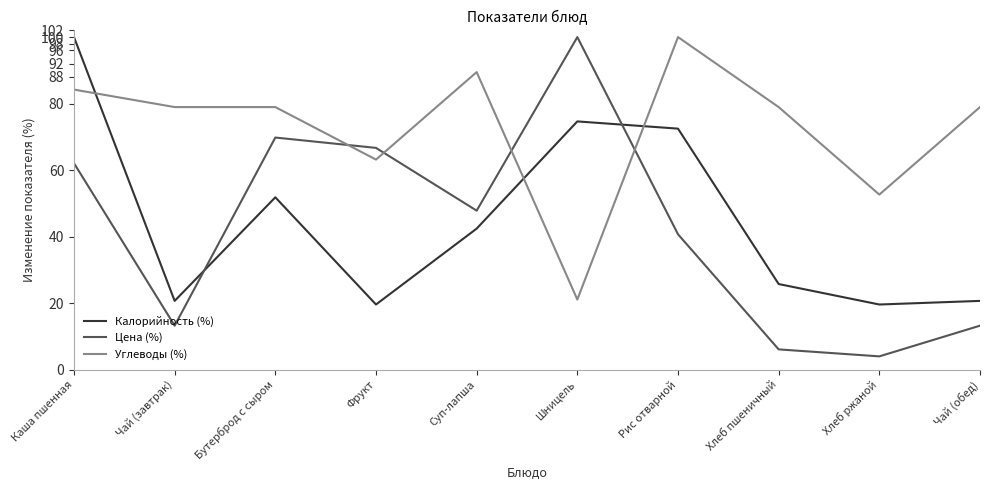

At Фрукт, list the series in order from largest to smallest.

Цена (%), Углеводы (%), Калорийность (%)